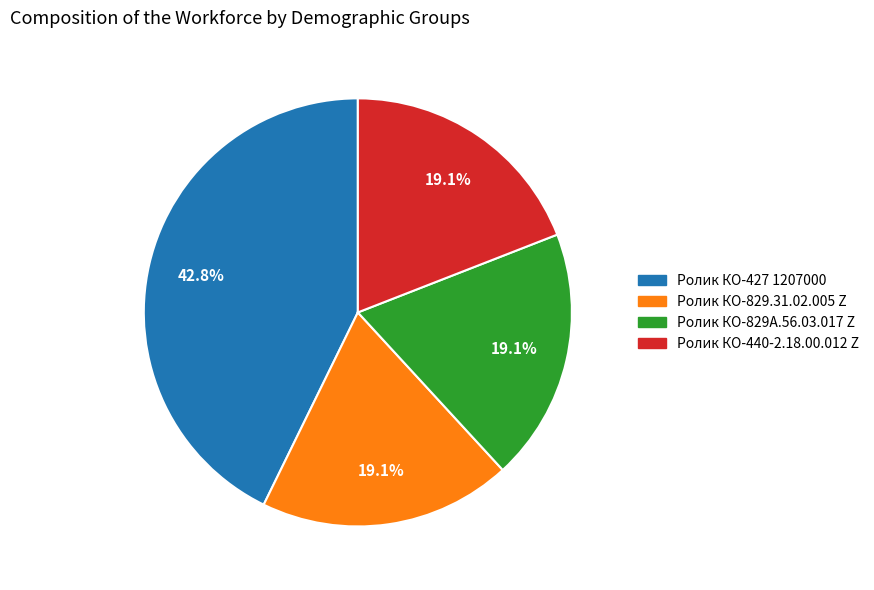

Approximately how many times larger is the value at Ролик КО-829А.56.03.017 Z compared to Ролик КО-829.31.02.005 Z?

1.0